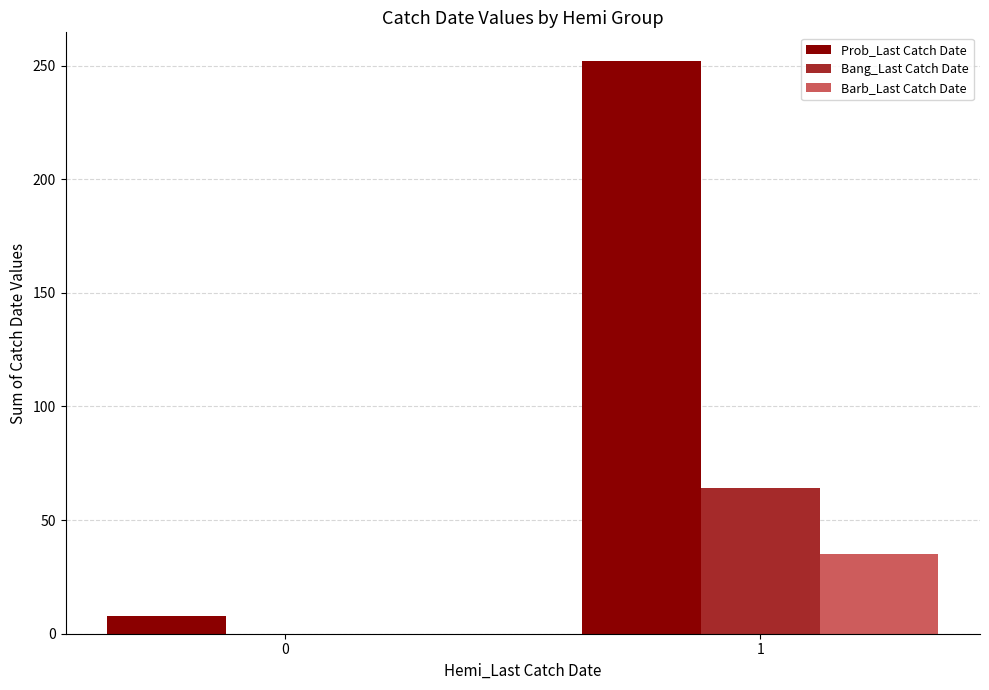

What are all the series names shown in the legend?

Prob_Last Catch Date, Bang_Last Catch Date, Barb_Last Catch Date